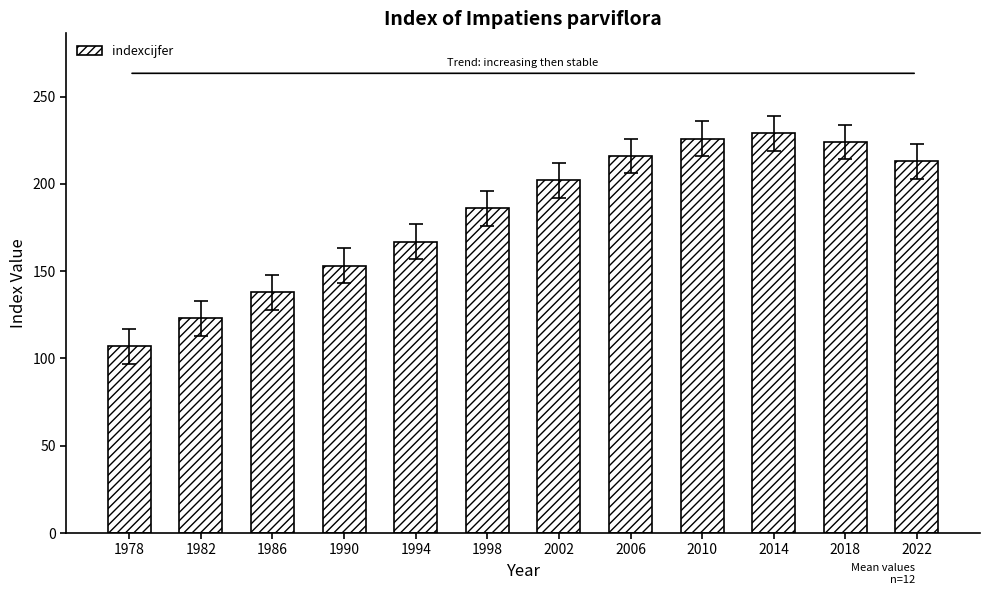

What is the value of the 6th bar from the left?

186